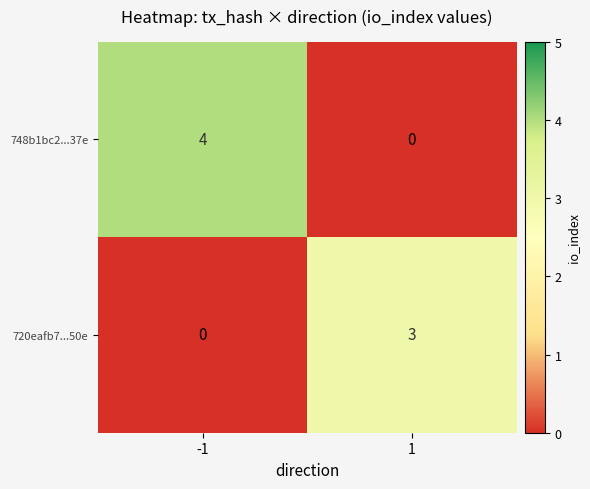

How many data points in 748b1bc2...37e are less than 4?

1